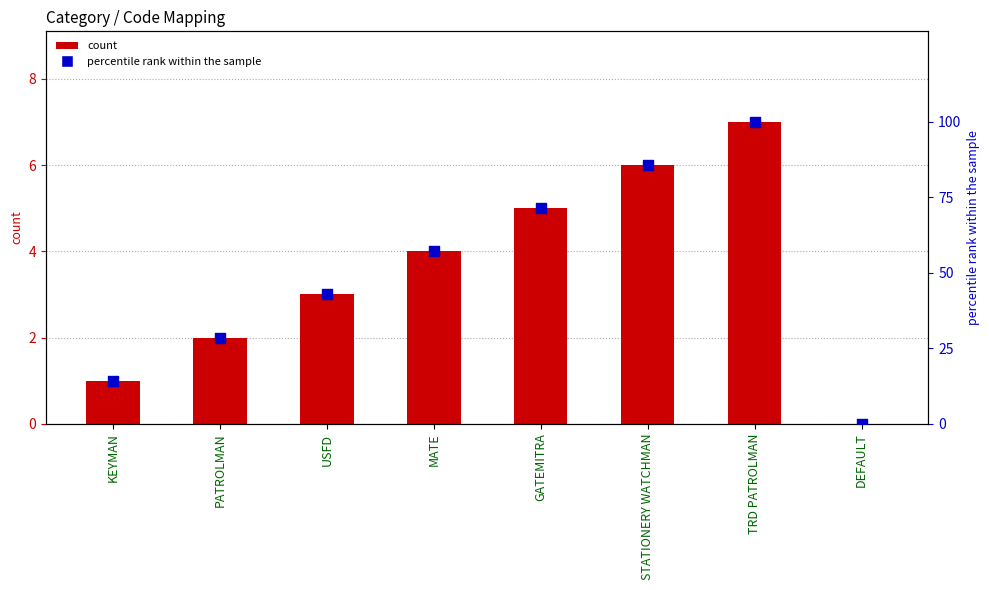

At how many categories does at least one series exceed 17?

6